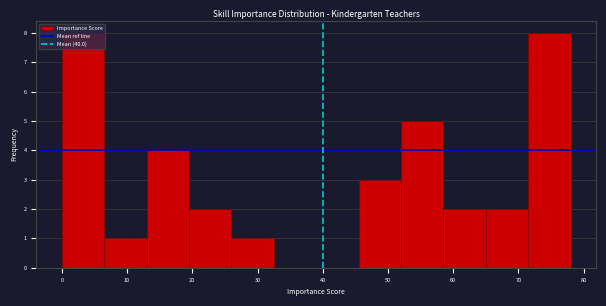

How tall is the bar that spans 58.5 to 65.0 on the x-axis? Neither the bar edges nor the heights are printed on the chart, so give them approximately, as read against the axes.

2